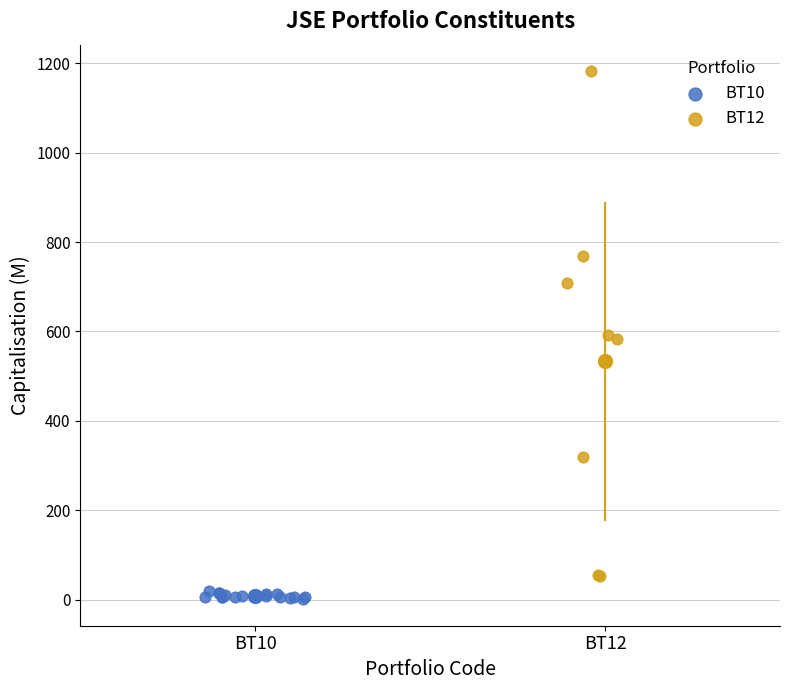

Which series has the largest Y range (max minus min)?

BT12